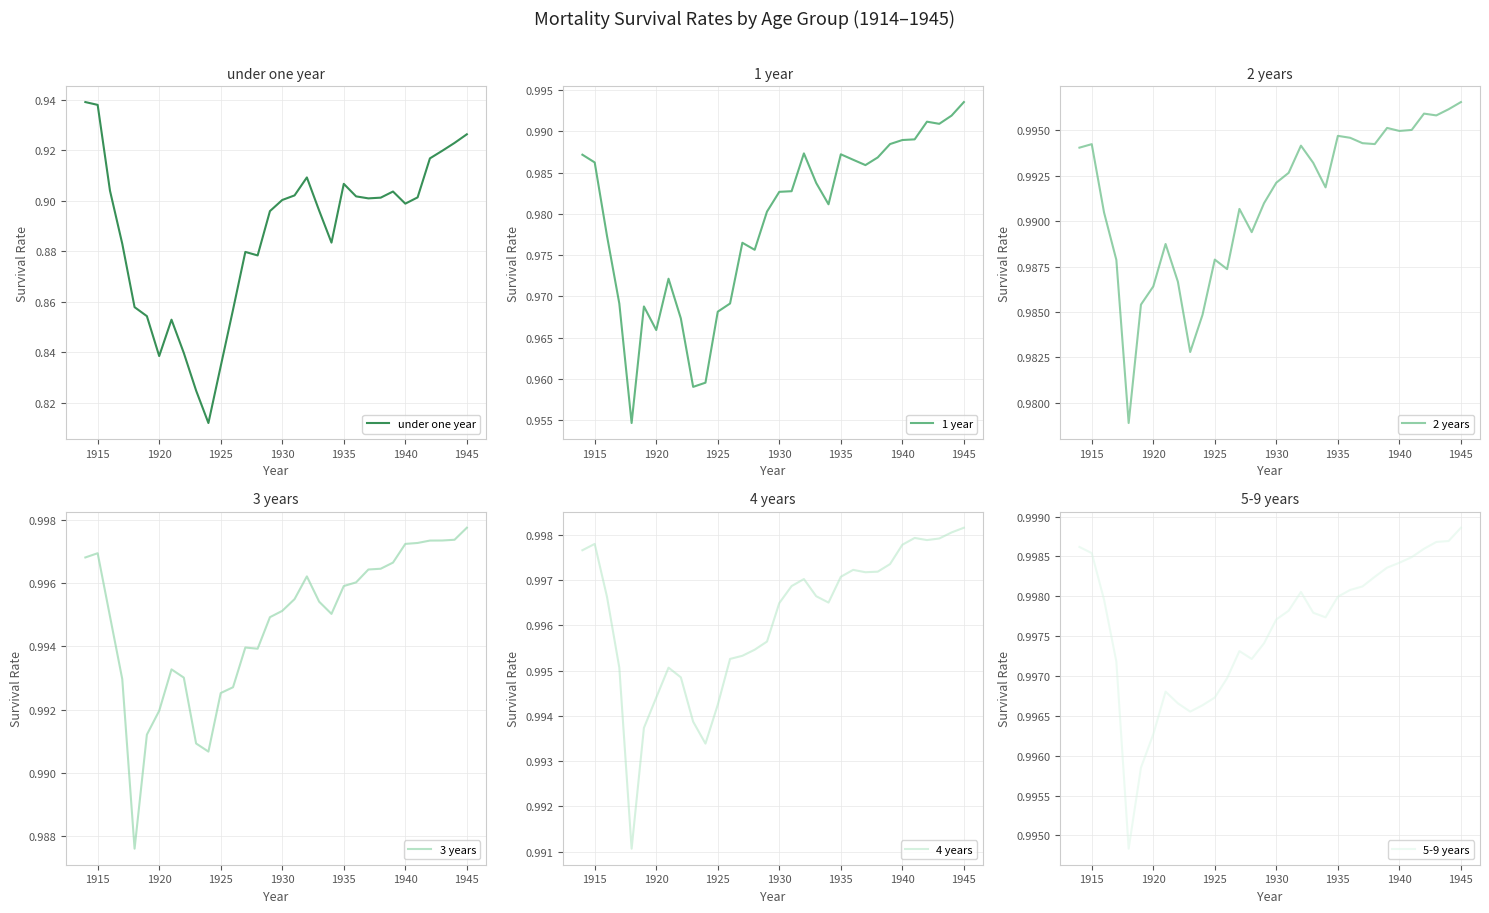

Reading left to right, list all the values displayed in this chart.

under one year: 0.9	0.9	0.9	0.9	0.9	0.9	0.8	0.9	0.8	0.8	0.8	0.8	0.9	0.9	0.9	0.9	0.9	0.9	0.9	0.9	0.9	0.9	0.9	0.9	0.9	0.9	0.9	0.9	0.9	0.9	0.9	0.9
1 year: 1.0	1.0	1.0	1.0	1.0	1.0	1.0	1.0	1.0	1.0	1.0	1.0	1.0	1.0	1.0	1.0	1.0	1.0	1.0	1.0	1.0	1.0	1.0	1.0	1.0	1.0	1.0	1.0	1.0	1.0	1.0	1.0
2 years: 1.0	1.0	1.0	1.0	1.0	1.0	1.0	1.0	1.0	1.0	1.0	1.0	1.0	1.0	1.0	1.0	1.0	1.0	1.0	1.0	1.0	1.0	1.0	1.0	1.0	1.0	1.0	1.0	1.0	1.0	1.0	1.0
3 years: 1.0	1.0	1.0	1.0	1.0	1.0	1.0	1.0	1.0	1.0	1.0	1.0	1.0	1.0	1.0	1.0	1.0	1.0	1.0	1.0	1.0	1.0	1.0	1.0	1.0	1.0	1.0	1.0	1.0	1.0	1.0	1.0
4 years: 1.0	1.0	1.0	1.0	1.0	1.0	1.0	1.0	1.0	1.0	1.0	1.0	1.0	1.0	1.0	1.0	1.0	1.0	1.0	1.0	1.0	1.0	1.0	1.0	1.0	1.0	1.0	1.0	1.0	1.0	1.0	1.0
5-9 years: 1.0	1.0	1.0	1.0	1.0	1.0	1.0	1.0	1.0	1.0	1.0	1.0	1.0	1.0	1.0	1.0	1.0	1.0	1.0	1.0	1.0	1.0	1.0	1.0	1.0	1.0	1.0	1.0	1.0	1.0	1.0	1.0